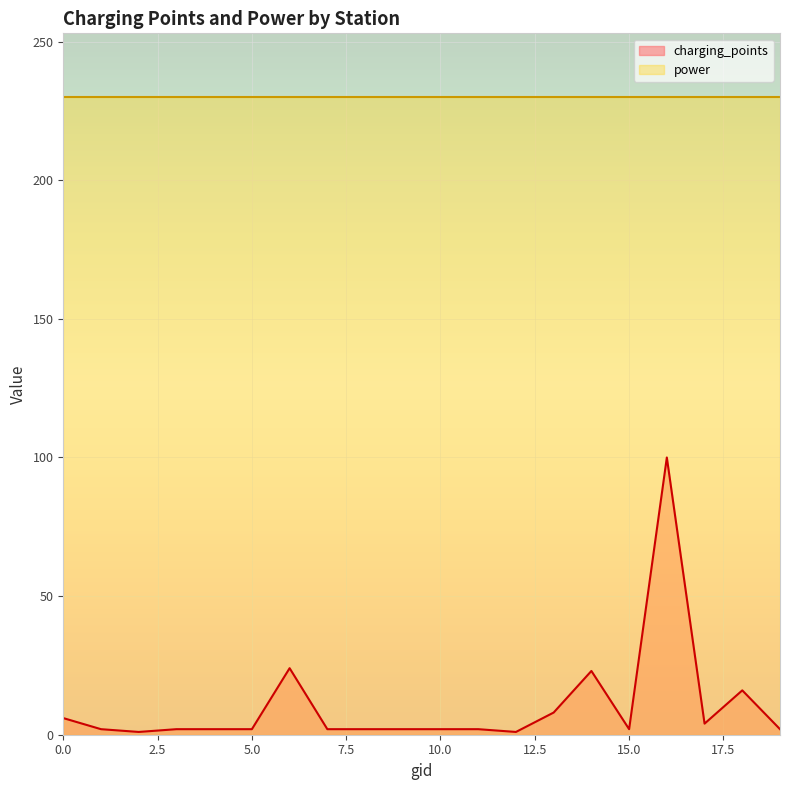

Where is the first local maximum?

6